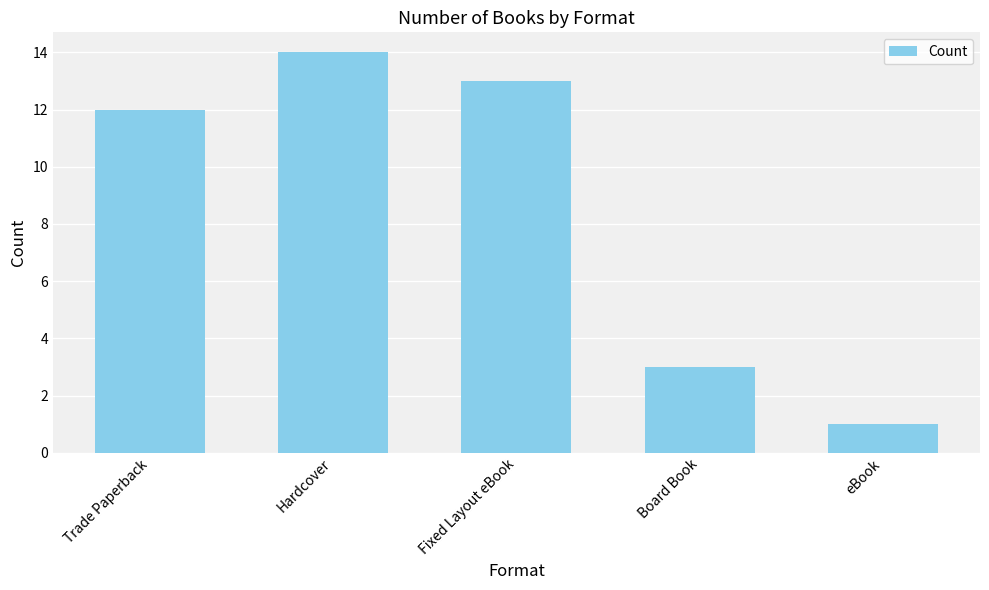

What is the difference between the maximum and second lowest values?

11